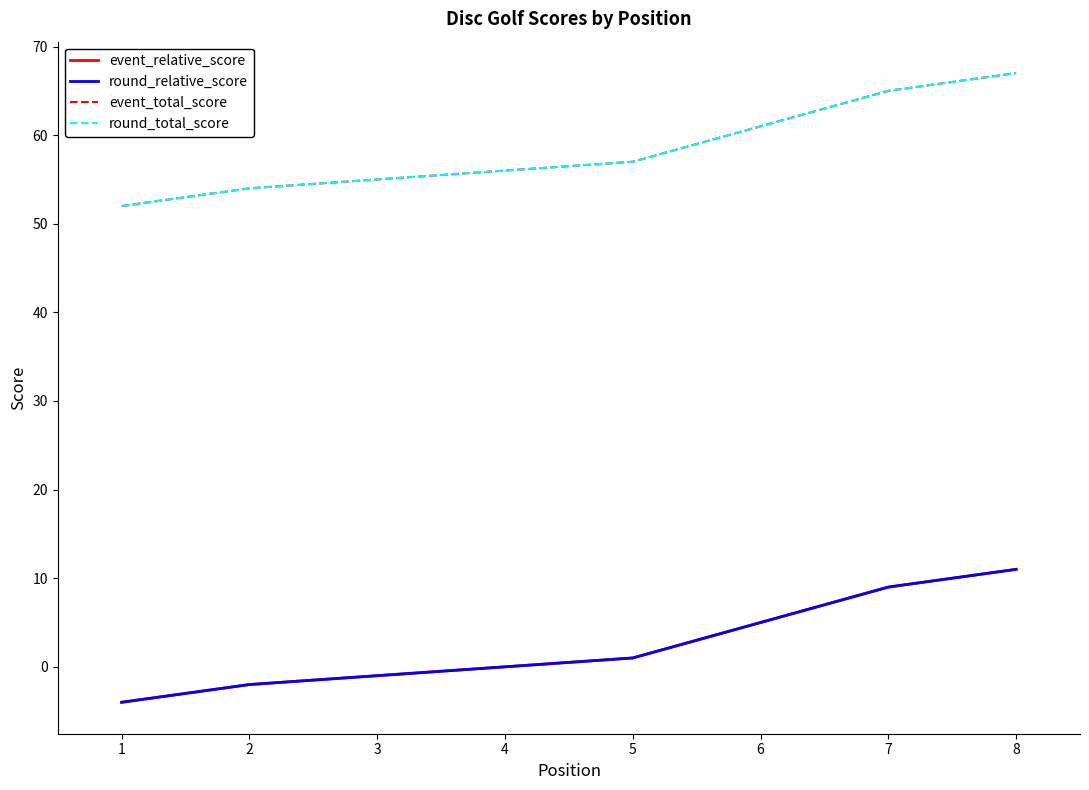

What is the value of the event_total_score point at the 7th from the left?

65